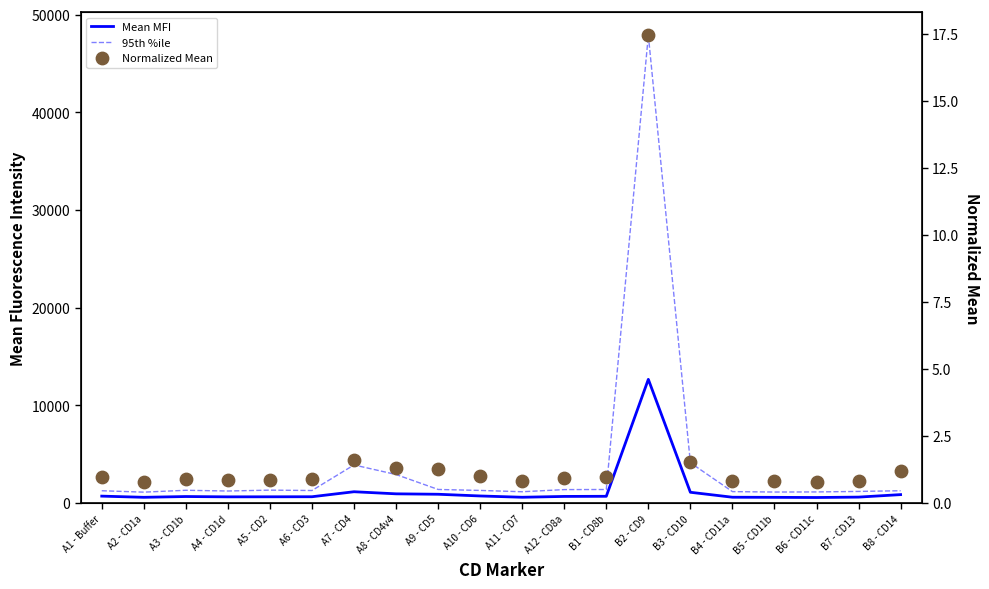

Which series has the largest Y range (max minus min)?

95th %ile